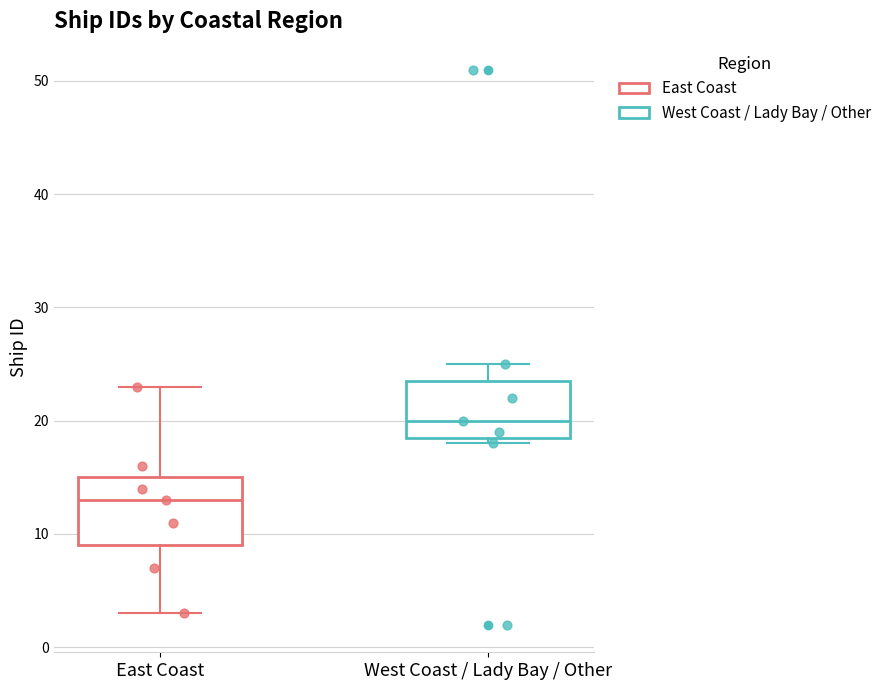

Which box's median line is the lowest?

East Coast